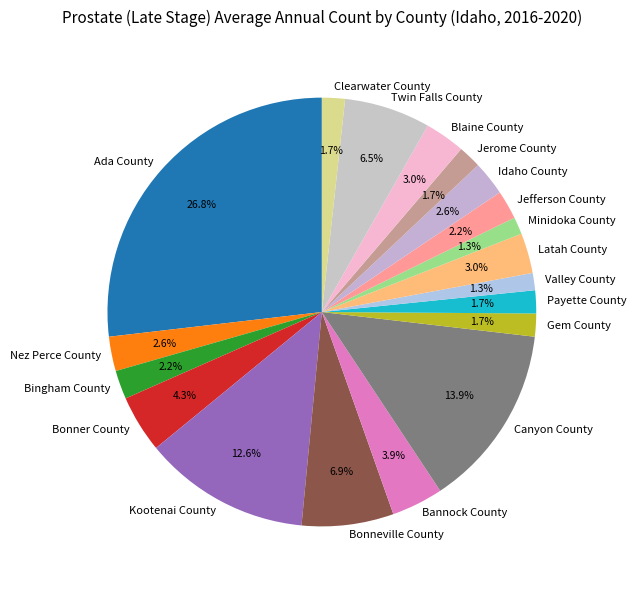

What is the ratio of the value at Nez Perce County to the value at Bonner County?

0.6